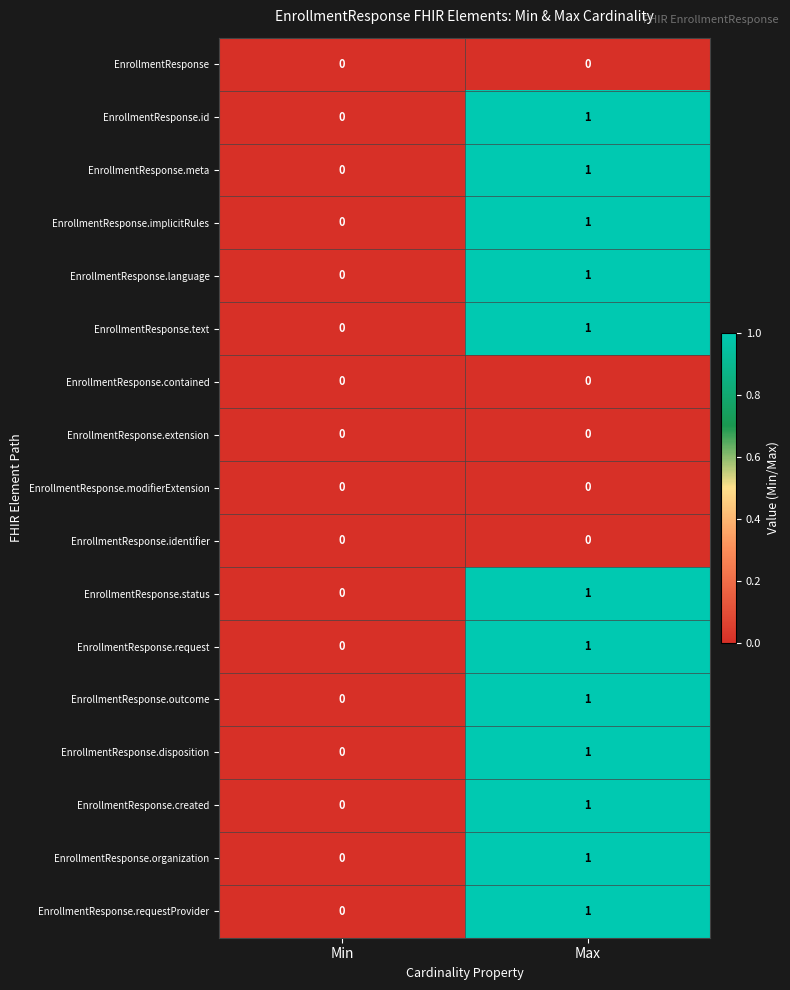

At which category is the sum across all series the highest?

Max